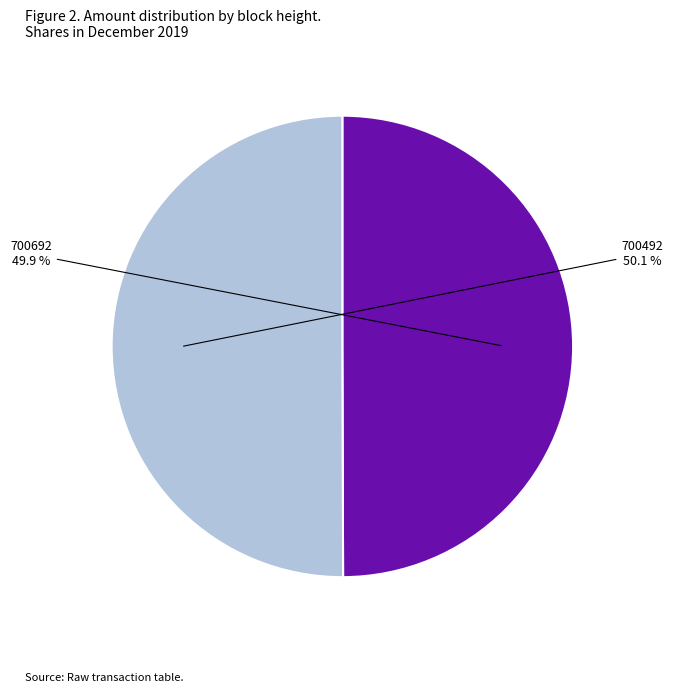

How many slices are in this pie chart?

2